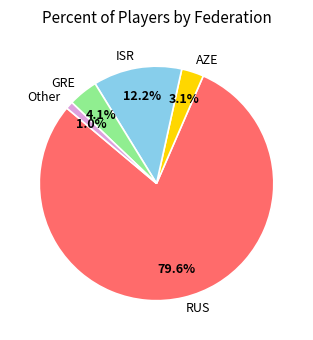

To the nearest percent, what is the combined percentage of RUS and AZE?

83%